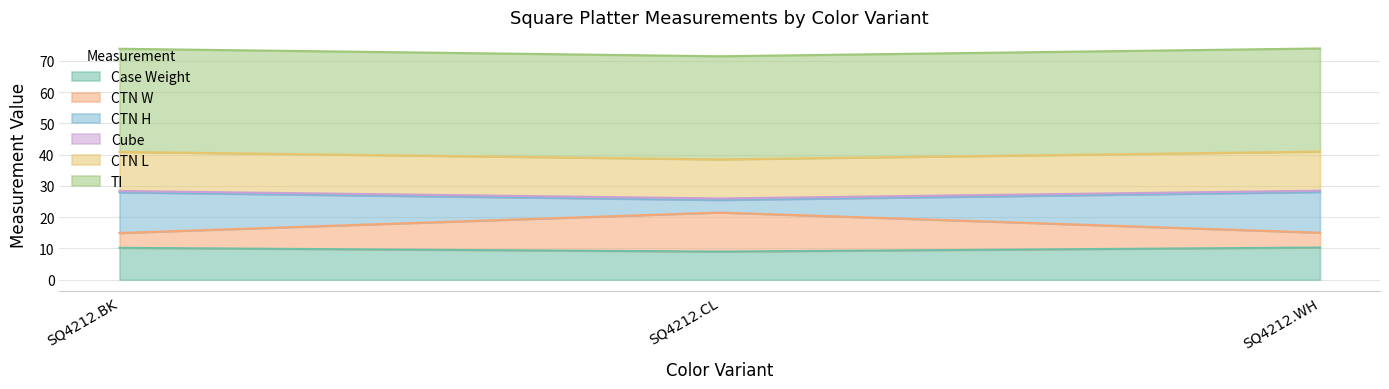

The Case Weight series shows 14.6 at SQ4212.BK. True or false?

False